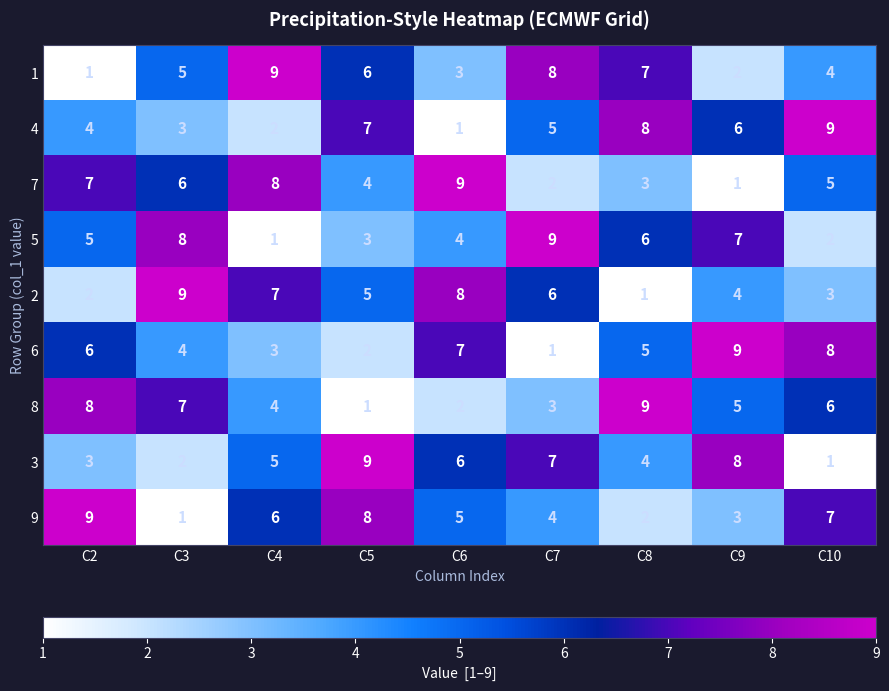

What is the sum of all 2 values?

45